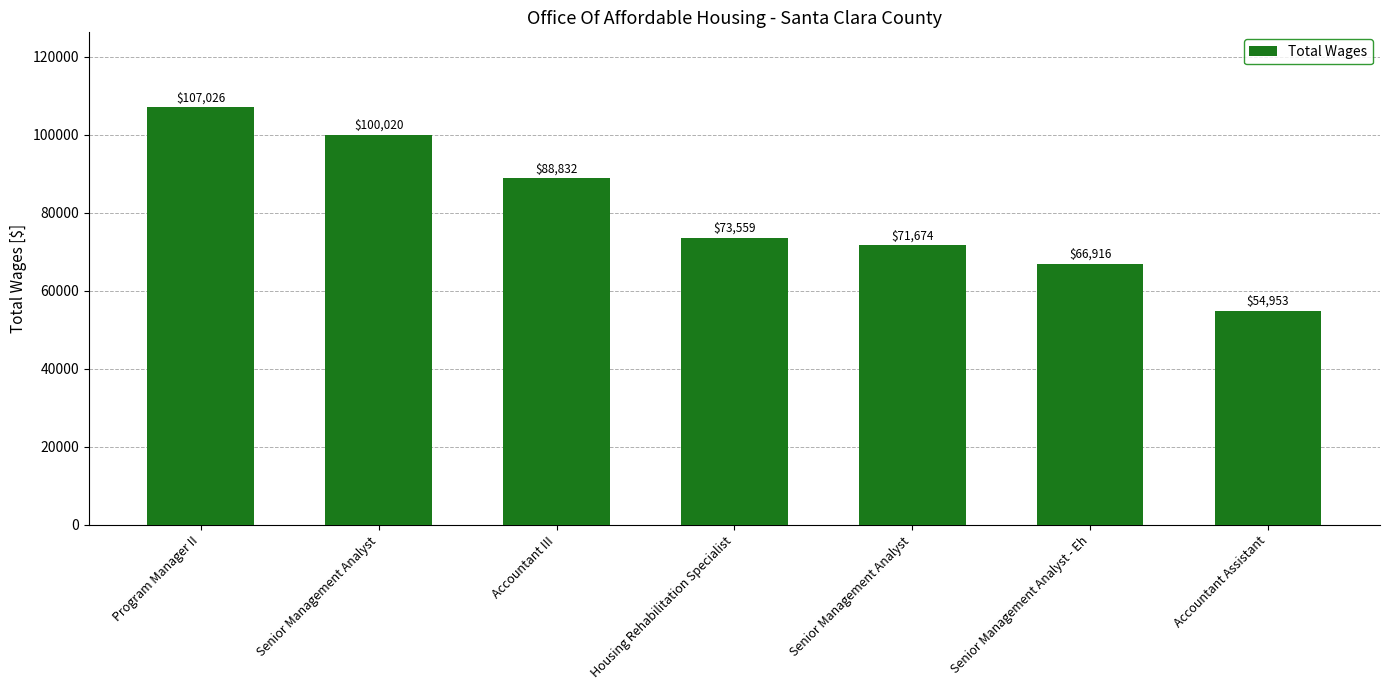

How many data points does each series have?

7